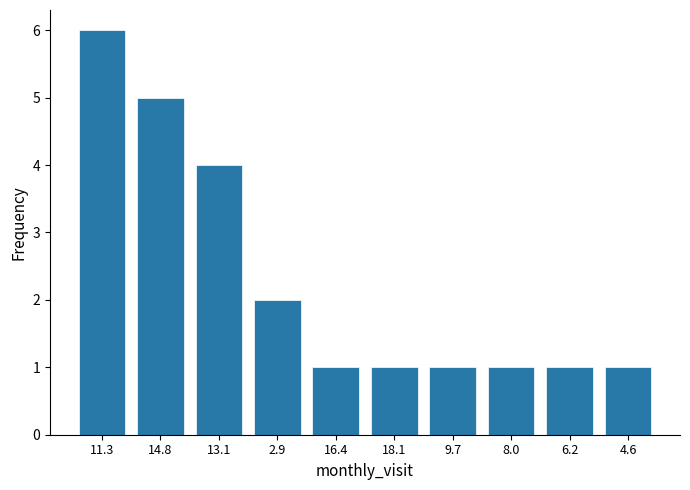

Reading right to left, extract all data points from this chart.

1	1	1	1	1	1	2	4	5	6